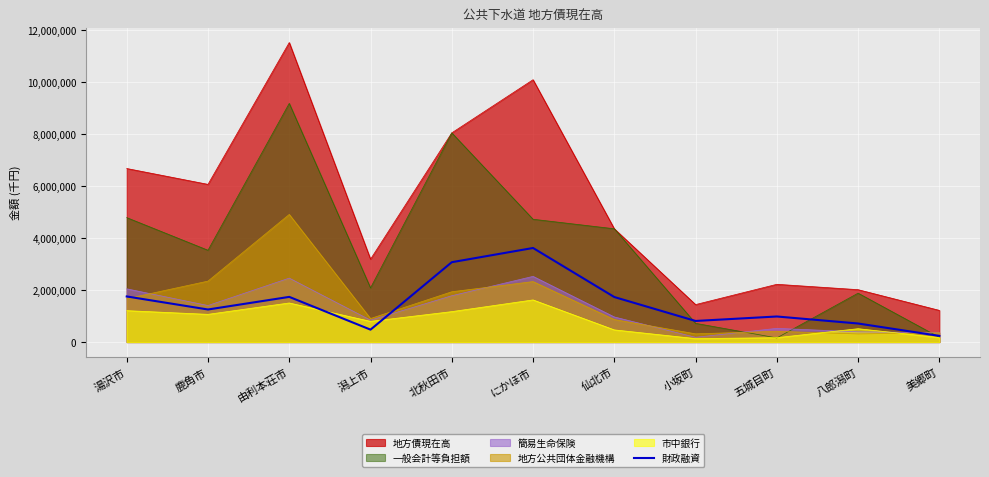

The 市中銀行 series shows 1208338 at 湯沢市. True or false?

True